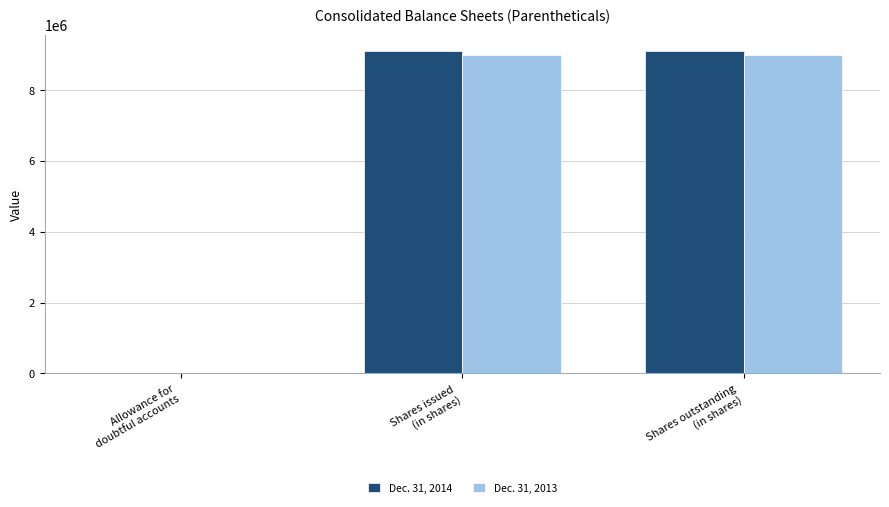

What is the greatest value displayed?

9097827